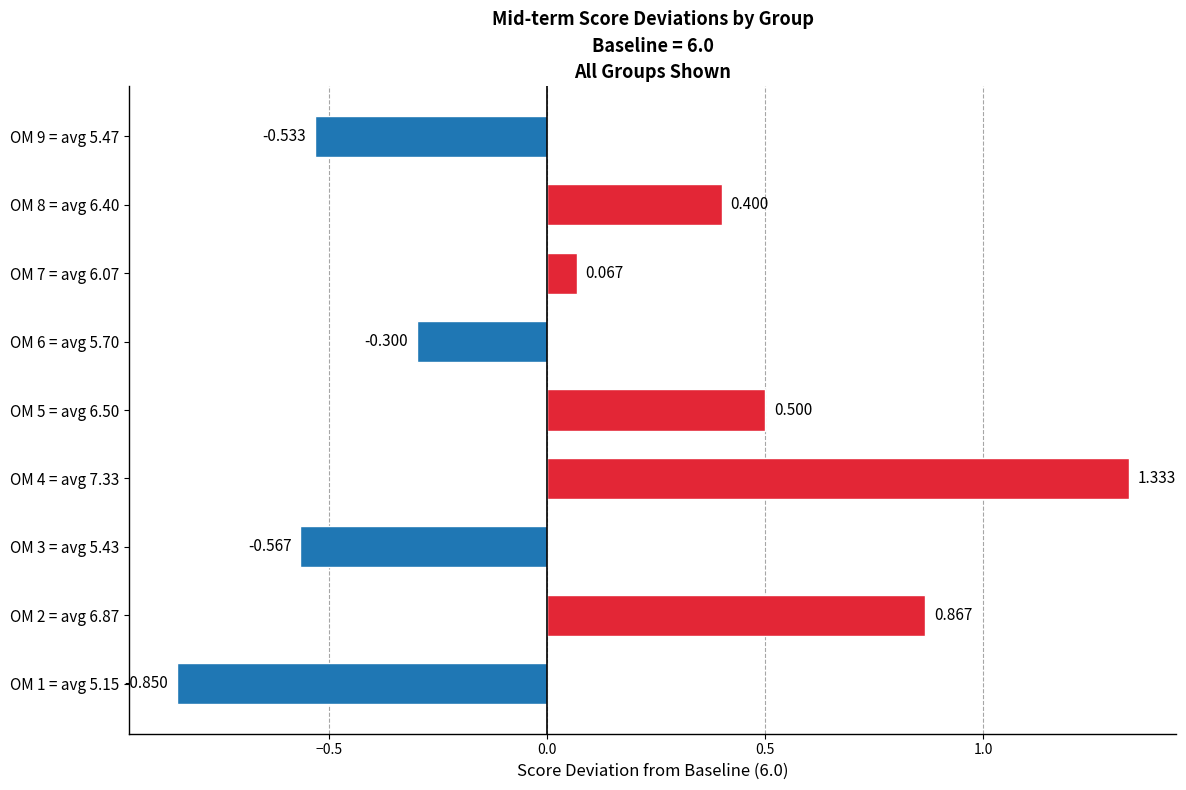

At which category does the chart reach its minimum across all series?

OM 1 = avg 5.15